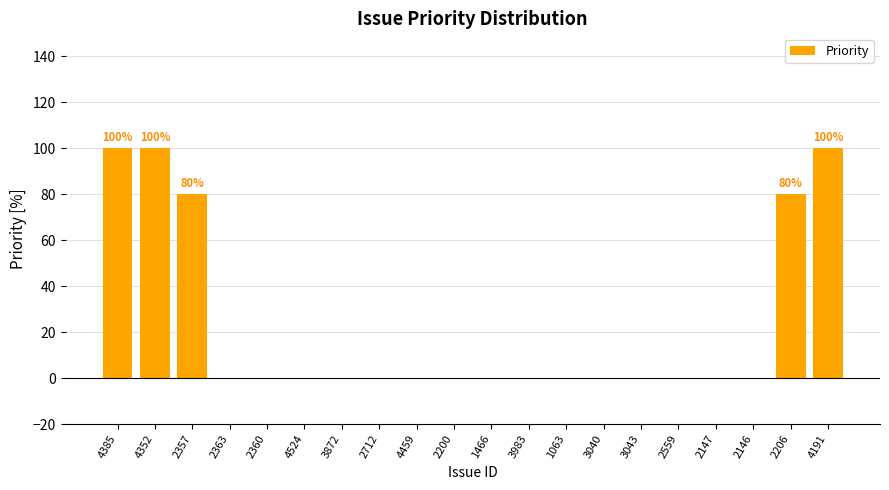

Count the values in the range 0 to 80.

17